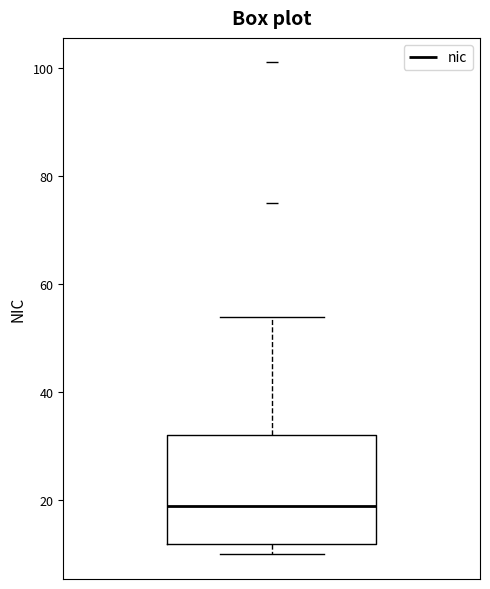

Transcribe this box plot: give where the median line is, the range the box spans, and where the two whiskers end, as read against the y-axis. The values are not printed on the chart, so give them approximately, as read against the axis.

median 20, box 12 to 32, whiskers 10 to 54